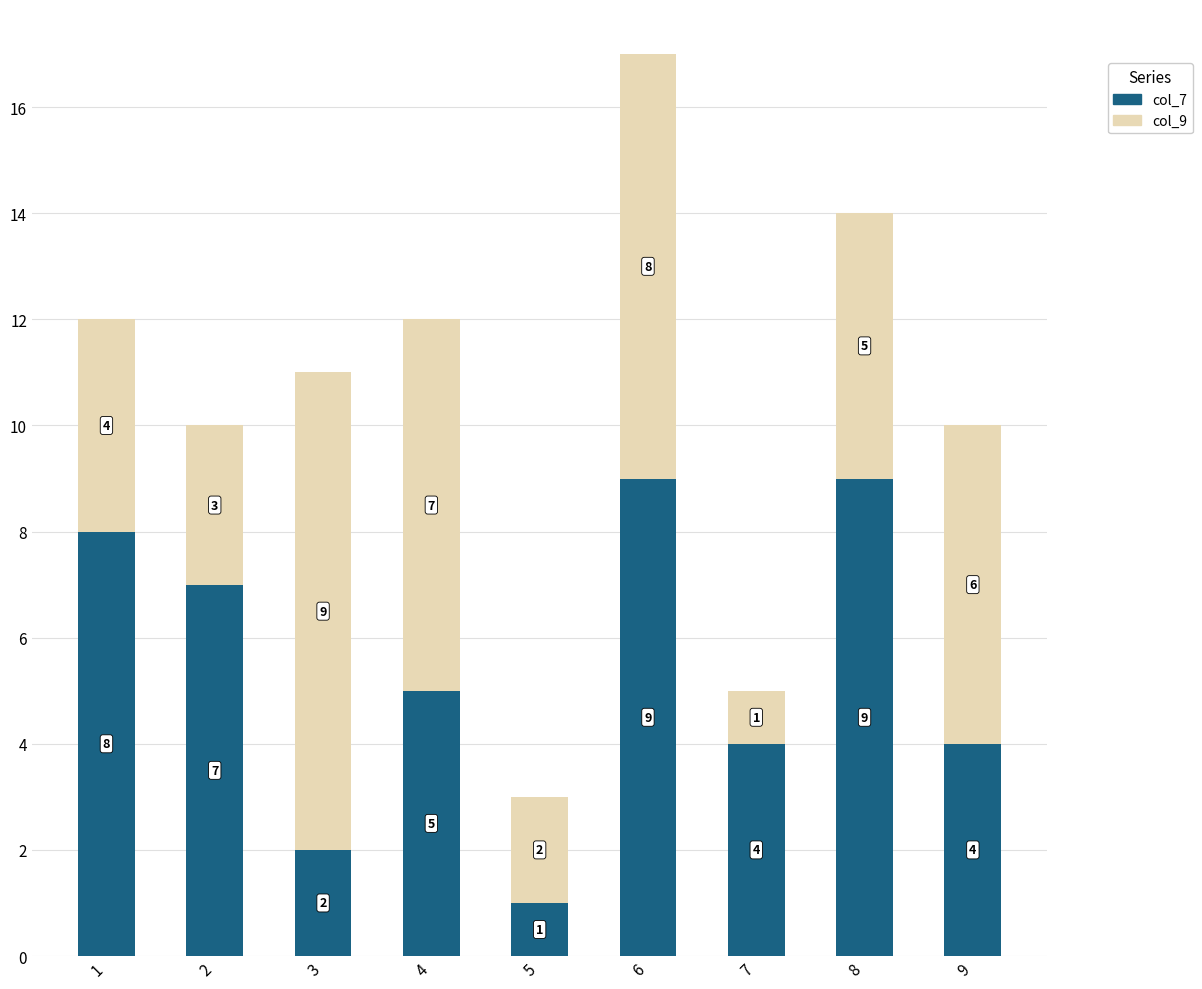

True or false: col_7 has a value of 1 at 5.

True